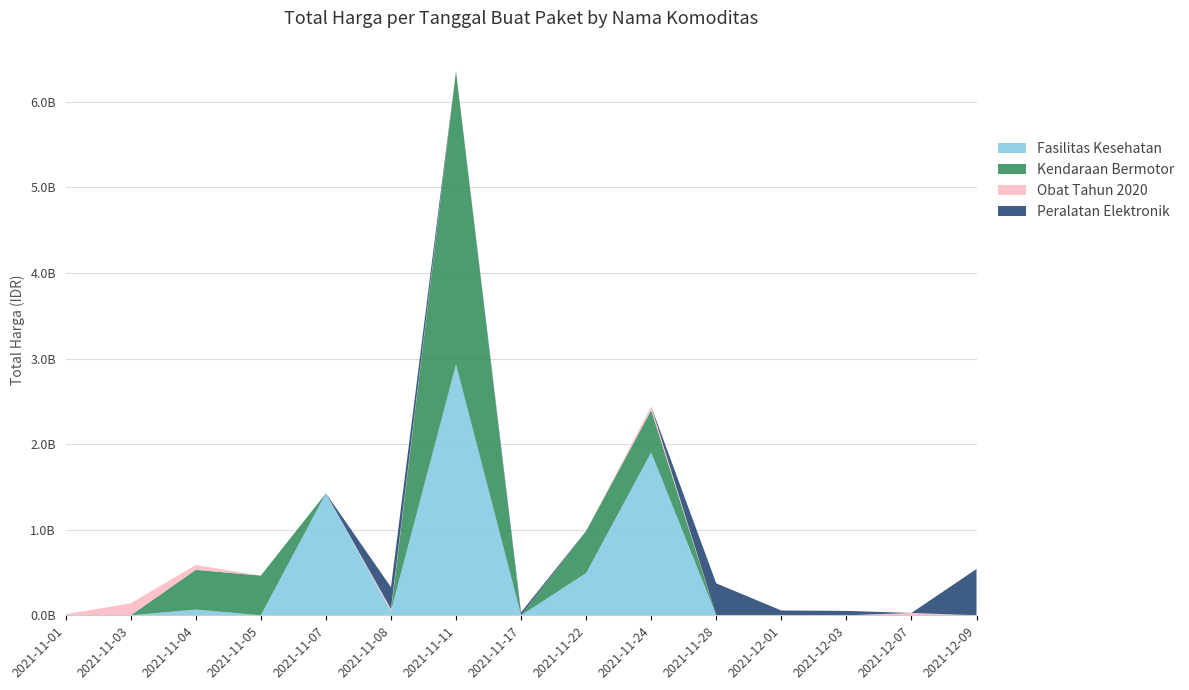

Reading left to right, list all the values displayed in this chart.

Fasilitas Kesehatan: 2021-11-01=0	2021-11-03=0	2021-11-04=67019075	2021-11-05=0	2021-11-07=1425867900	2021-11-08=49730040	2021-11-11=2931562000	2021-11-17=0	2021-11-22=493000000	2021-11-24=1903467900	2021-11-28=0	2021-12-01=0	2021-12-03=0	2021-12-07=0	2021-12-09=0
Kendaraan Bermotor: 2021-11-01=0	2021-11-03=0	2021-11-04=464002100	2021-11-05=464002100	2021-11-07=0	2021-11-08=0	2021-11-11=3424562000	2021-11-17=0	2021-11-22=493000000	2021-11-24=493000000	2021-11-28=0	2021-12-01=0	2021-12-03=0	2021-12-07=0	2021-12-09=0
Obat Tahun 2020: 2021-11-01=12787500	2021-11-03=139913270	2021-11-04=57094200	2021-11-05=0	2021-11-07=0	2021-11-08=24693960	2021-11-11=7401240	2021-11-17=0	2021-11-22=0	2021-11-24=43859200	2021-11-28=0	2021-12-01=0	2021-12-03=0	2021-12-07=27412000	2021-12-09=0
Peralatan Elektronik: 2021-11-01=0	2021-11-03=0	2021-11-04=0	2021-11-05=0	2021-11-07=0	2021-11-08=254700000	2021-11-11=0	2021-11-17=34292000	2021-11-22=0	2021-11-24=0	2021-11-28=373404000	2021-12-01=56152800	2021-12-03=51601000	2021-12-07=0	2021-12-09=541071000